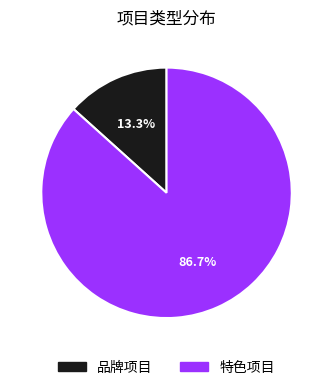

Which slice is the largest?

特色项目